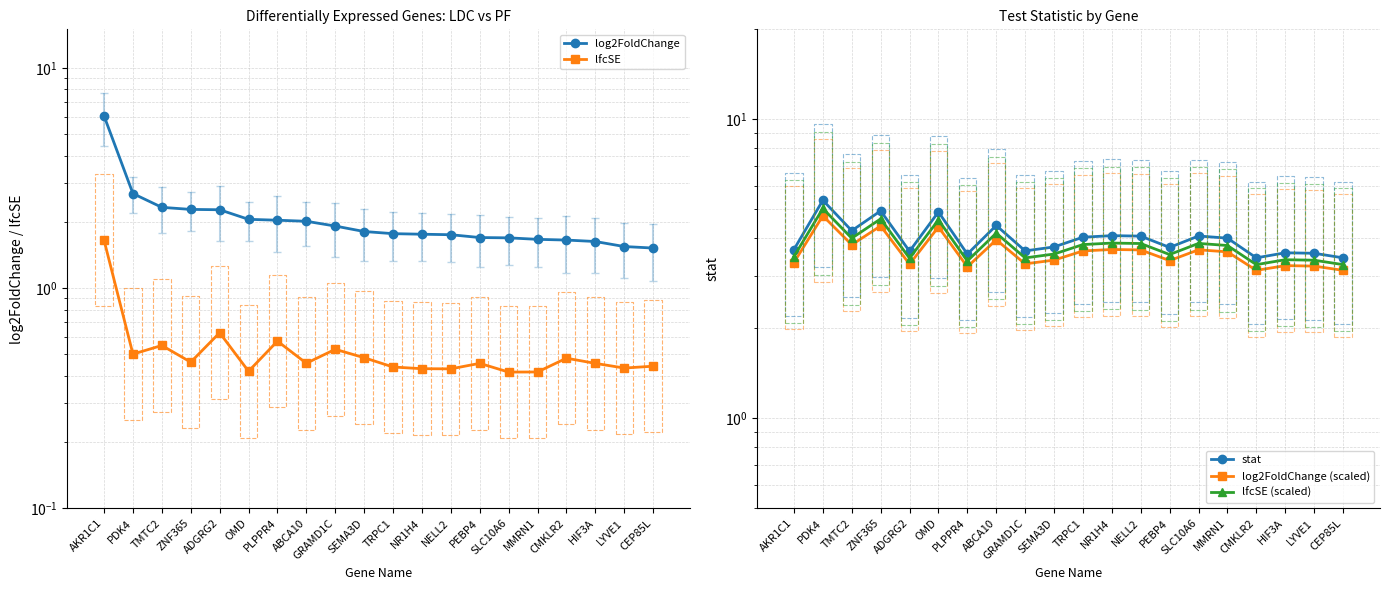

True or false: lfcSE (scaled) and lfcSE intersect in this chart.

False